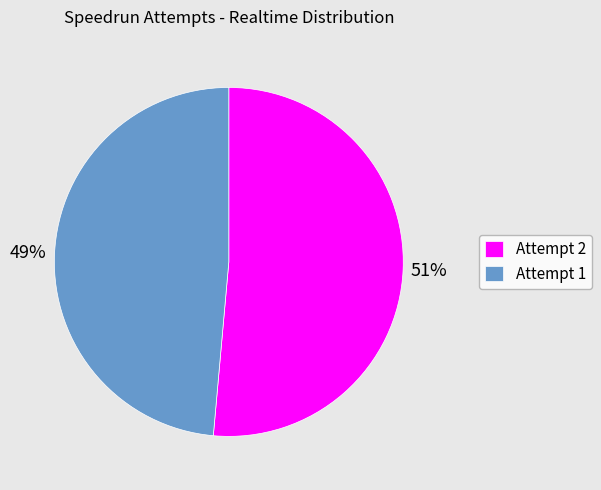

Count the number of slices in the pie.

2